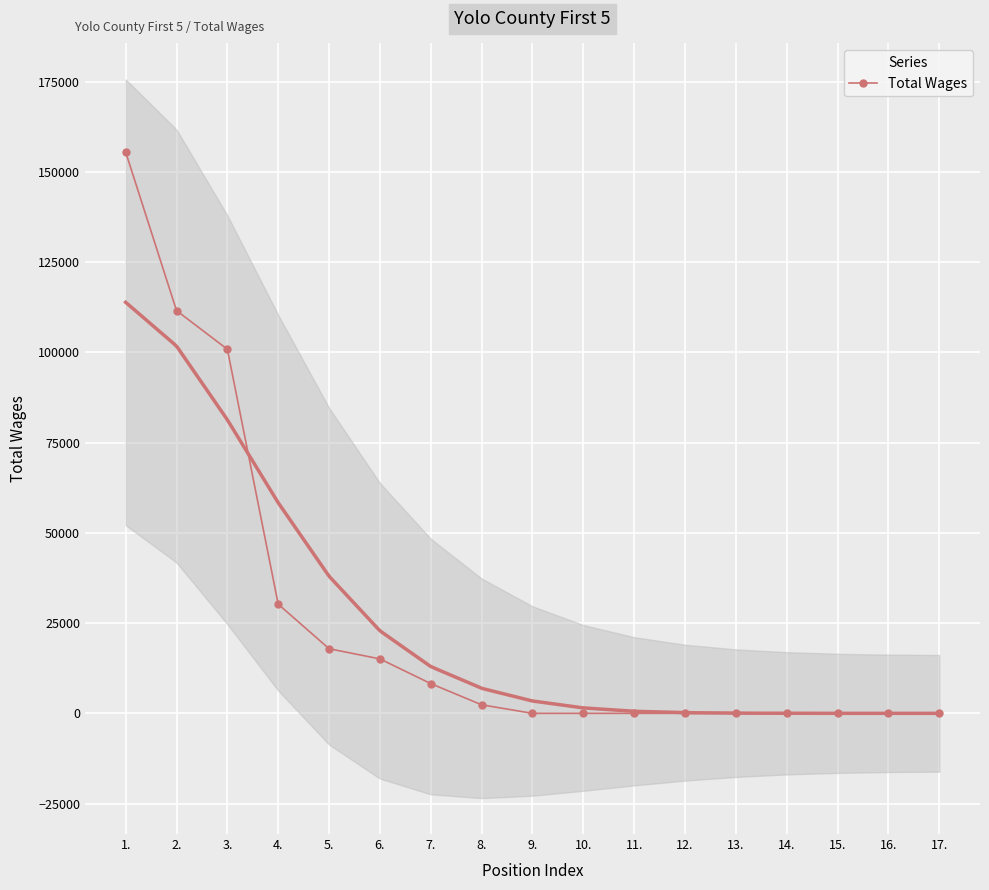

List the labels in order of value, smallest first.

9., 10., 11., 12., 13., 14., 15., 16., 17., 8., 7., 6., 5., 4., 3., 2., 1.